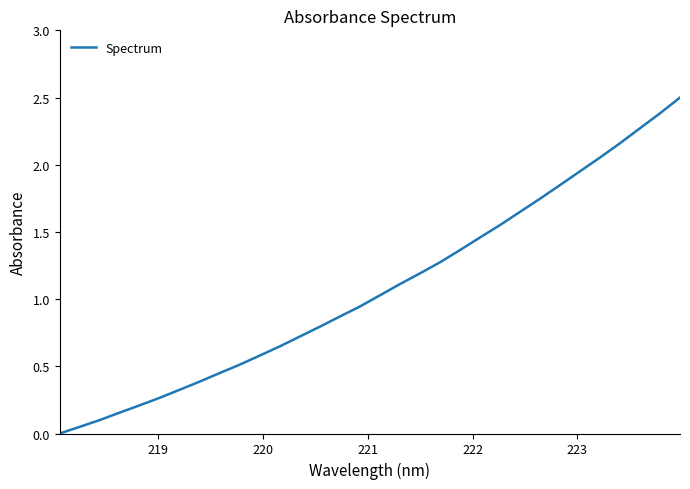

What is the difference between the maximum and minimum values?

2.5